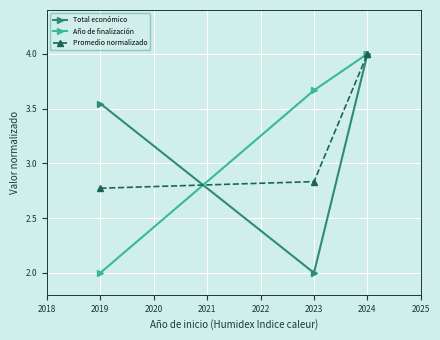

Is it true that Promedio normalizado equals 2.8 at 2023?

True